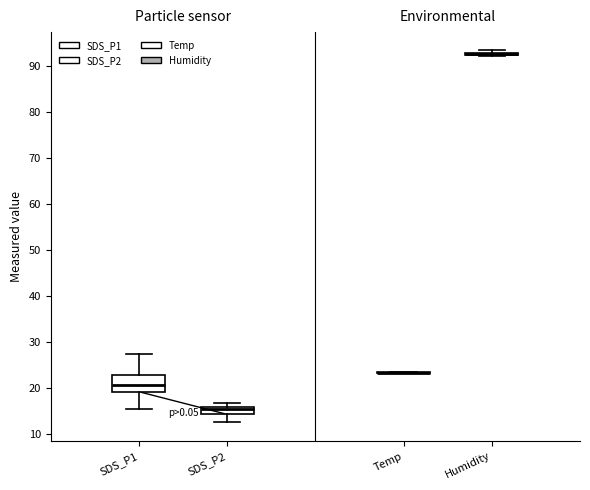

Reading left to right, transcribe this box plot: for each box, give where its median line is, the range the box spans, and where its two whiskers end, as read against the y-axis. The values are not printed on the chart, so give them approximately, as read against the axis.

SDS_P1: median 21, box 19 to 23, whiskers 16 to 27
SDS_P2: median 15, box 14 to 16, whiskers 13 to 17
Temp: box collapsed to a line at 23, whiskers 23 to 23
Humidity: box collapsed to a line at 93, whiskers 92 to 93